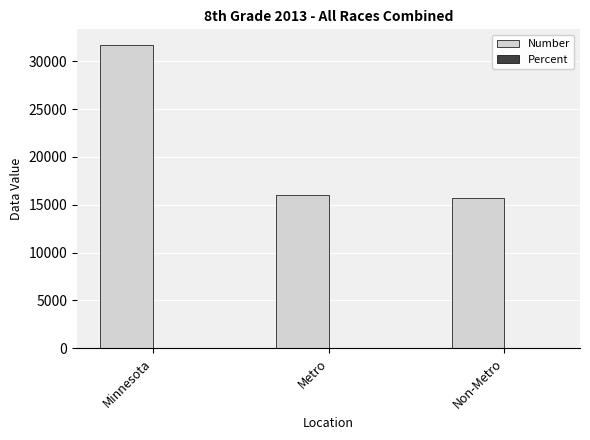

Is it true that Number equals 16063.0 at Metro?

True